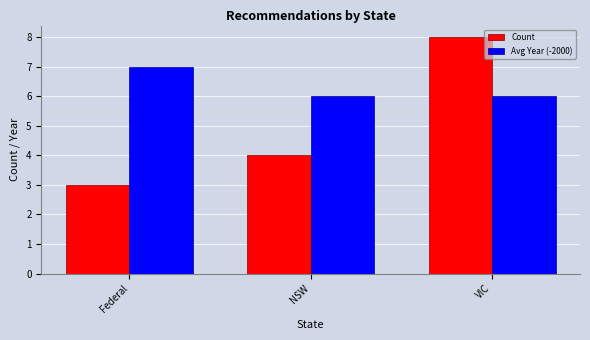

Which series changed the most between NSW and VIC?

Count